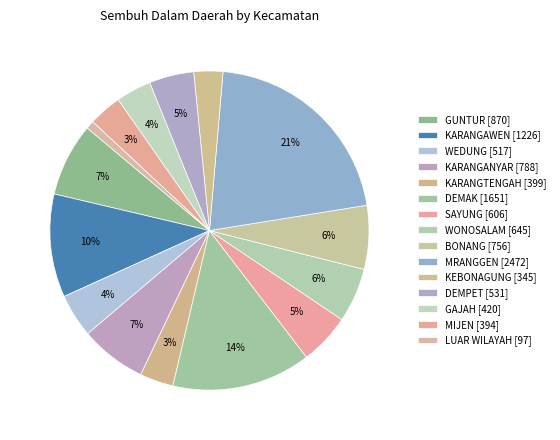

To the nearest percent, what is the difference between the largest and smallest slice percentages?

20%